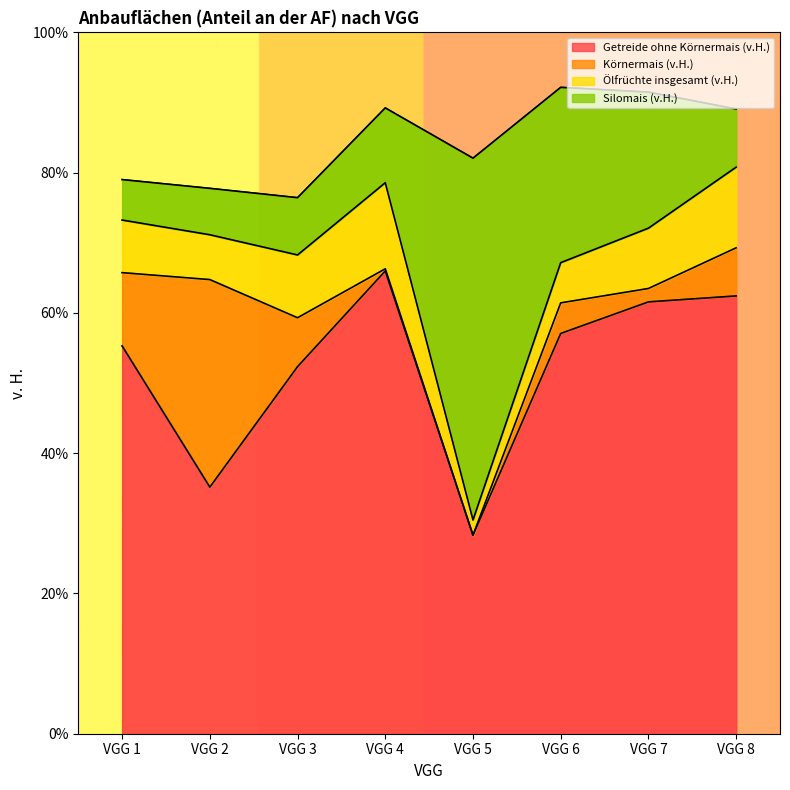

What is the difference between the maximum and minimum values in the Ölfrüchte insgesamt (v.H.) series?

10.1